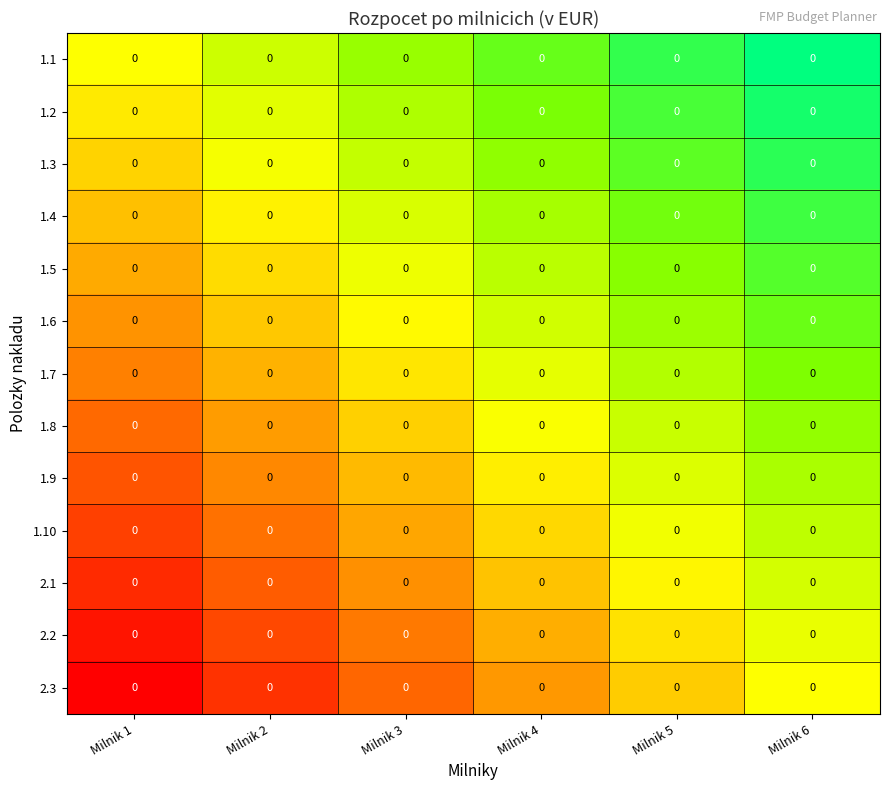

True or false: 1.2 has a value of 0.5 at Milnik 3.

False